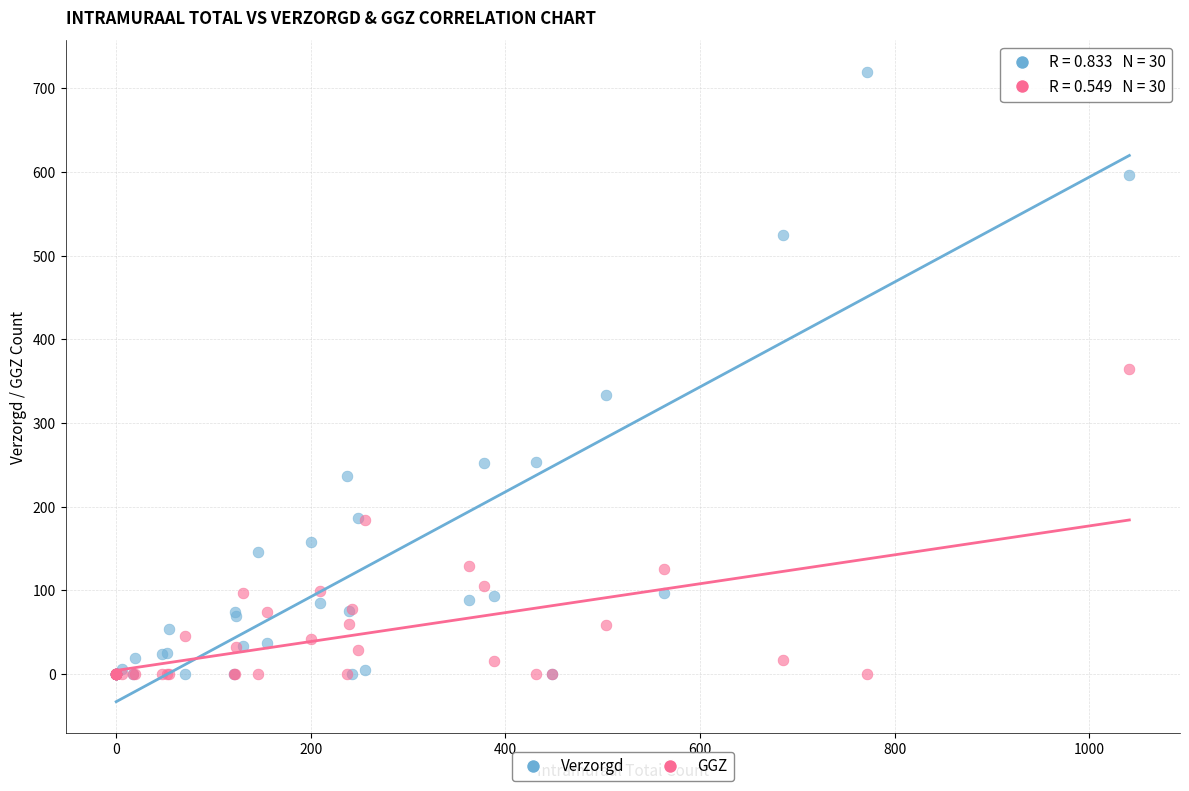

Which series contains the highest Y value?

Verzorgd